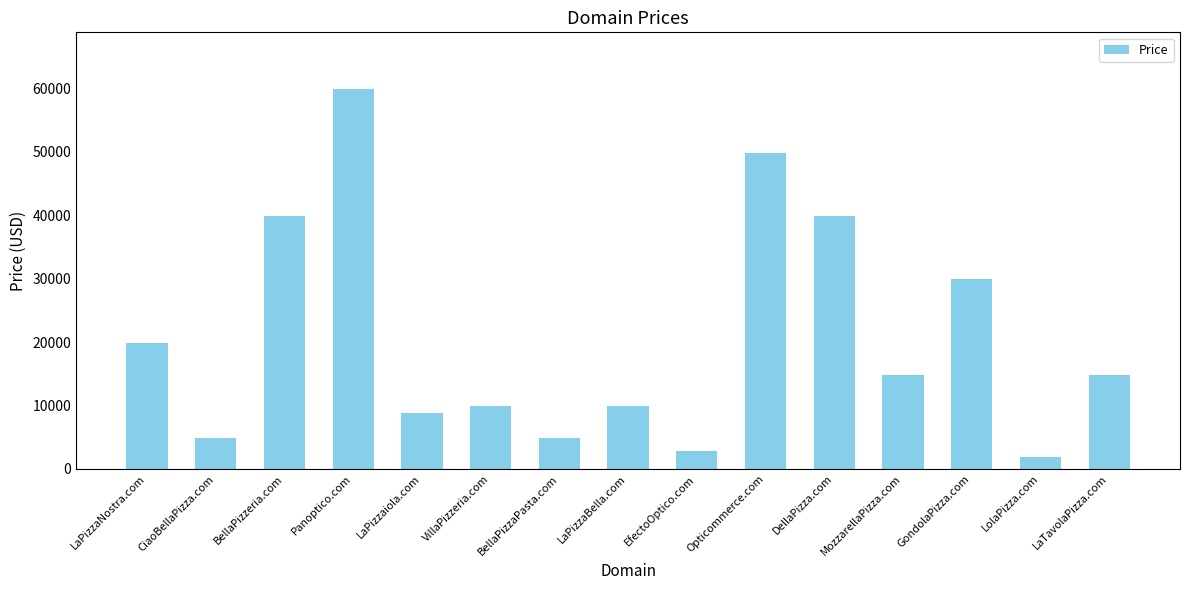

Are the bars grouped side by side (vs. stacked)?

No